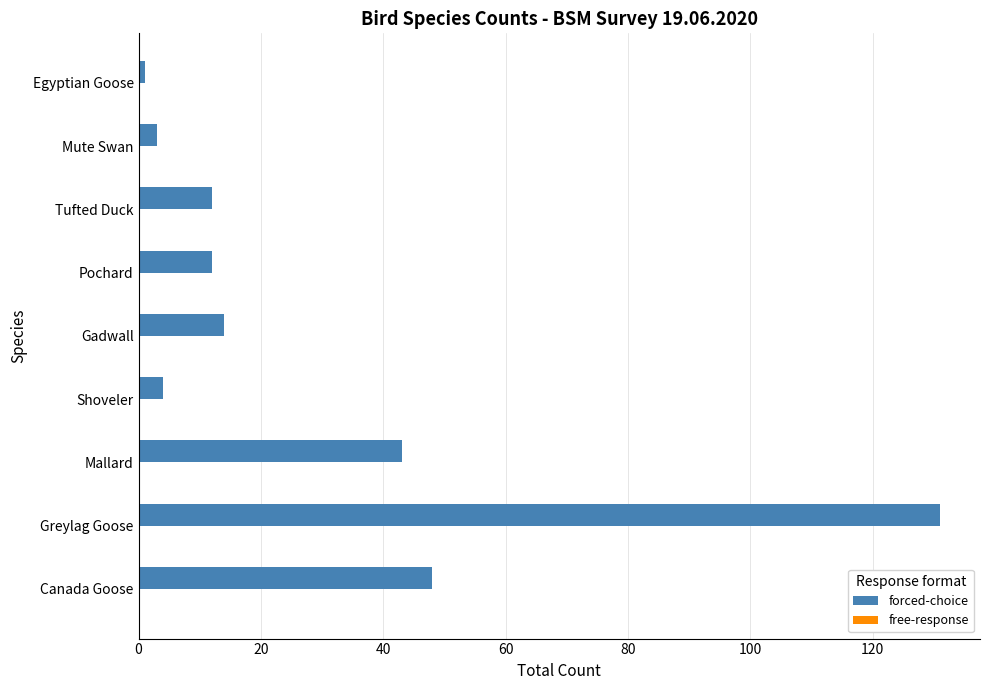

What is the change in value from Greylag Goose to Mallard?

-88